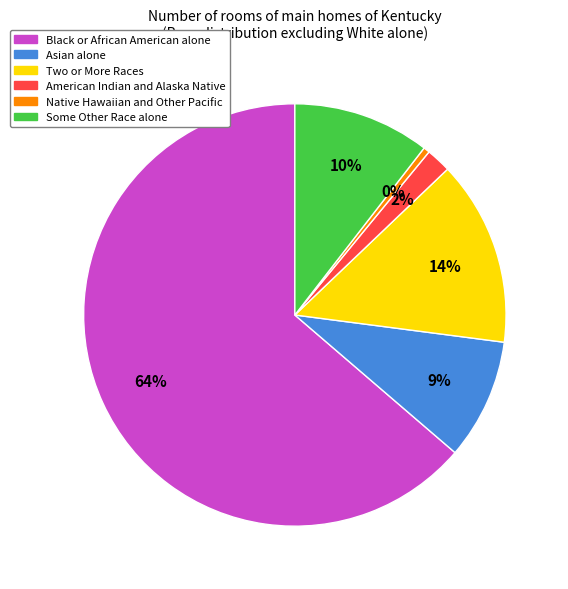

True or false: Native Hawaiian and Other Pacific accounts for 12% of the total.

False